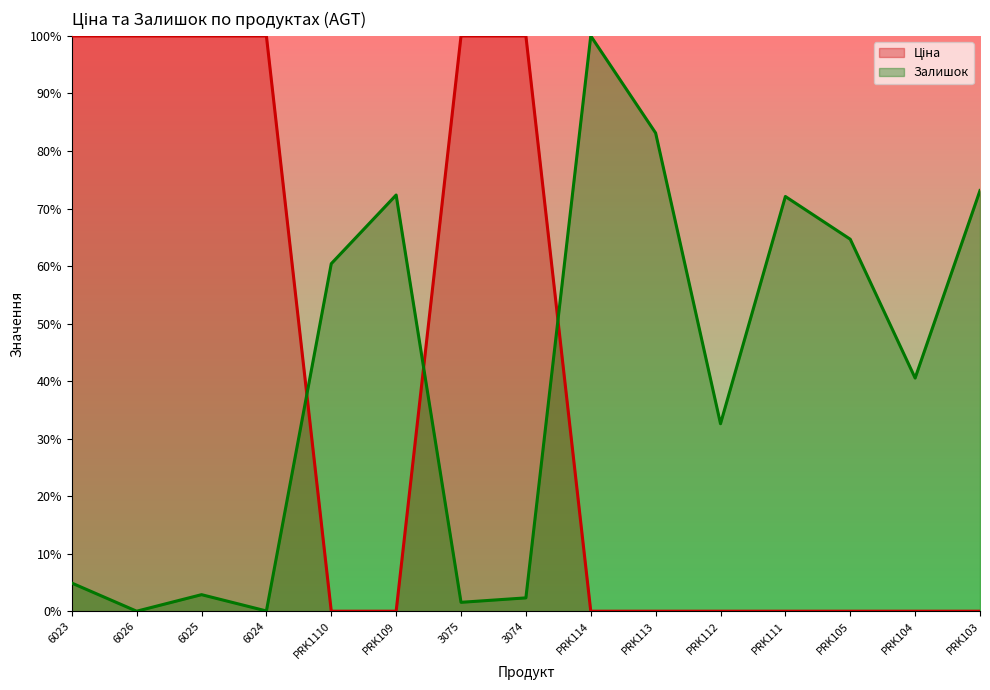

What position from the right is PRK114?

7